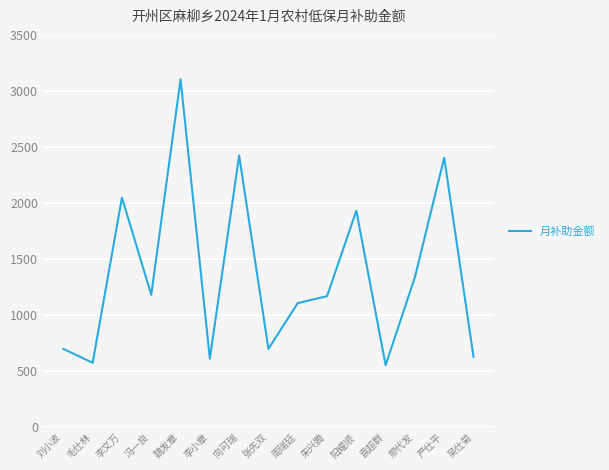

What is the maximum value shown in the chart?

3104